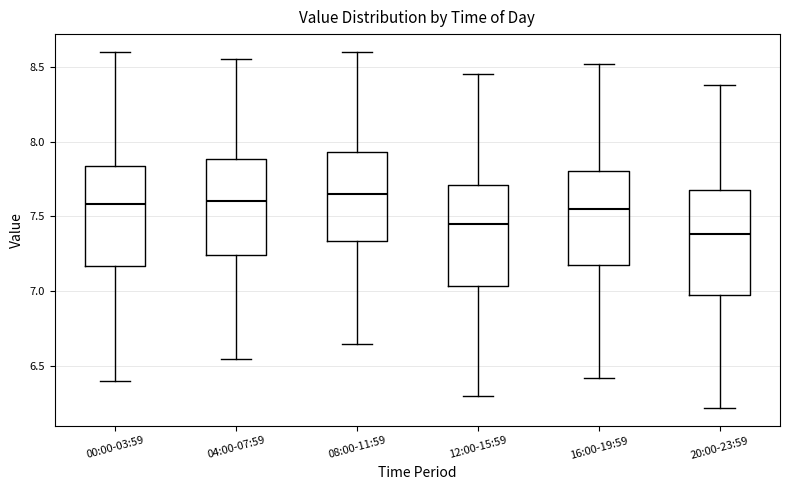

Where is the lower edge of the box for 20:00-23:59 on the y-axis? The values are not printed on the chart, so give them approximately, as read against the axis.

6.95